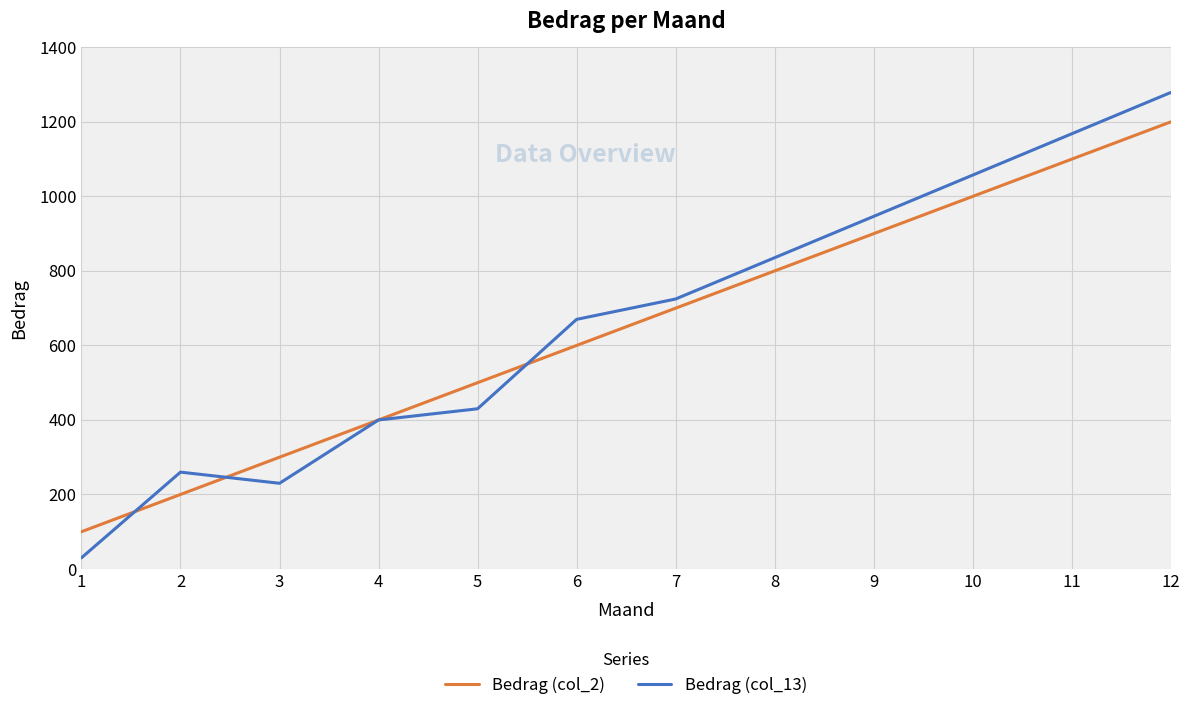

What is the difference between the highest and lowest values at 1?

70.0